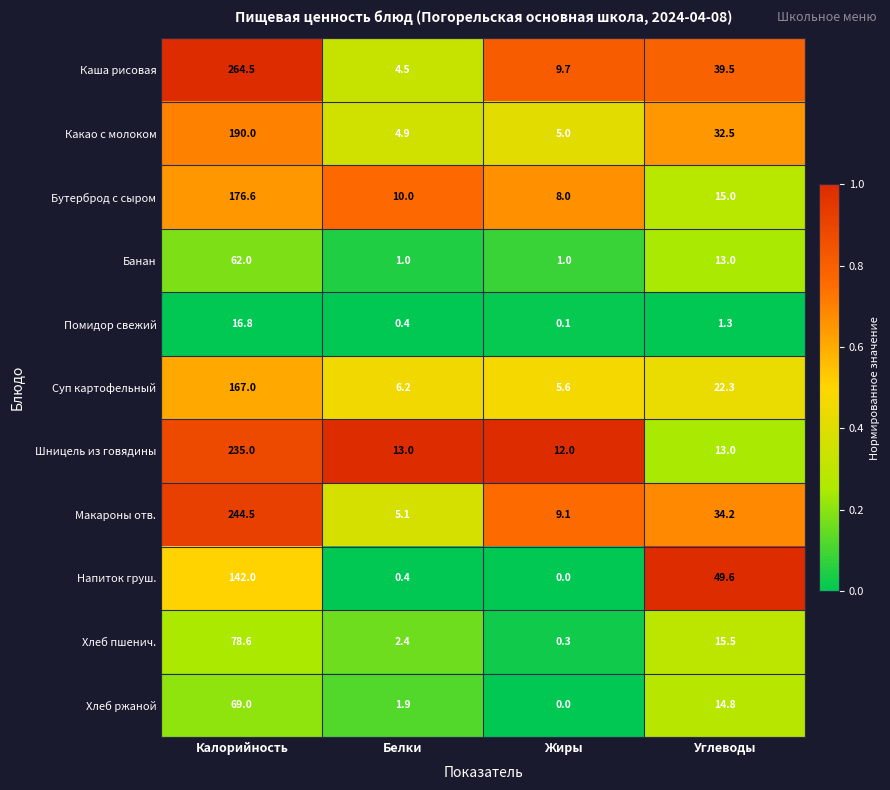

What is the approximate value of Хлеб пшенич. at Калорийность?

78.6